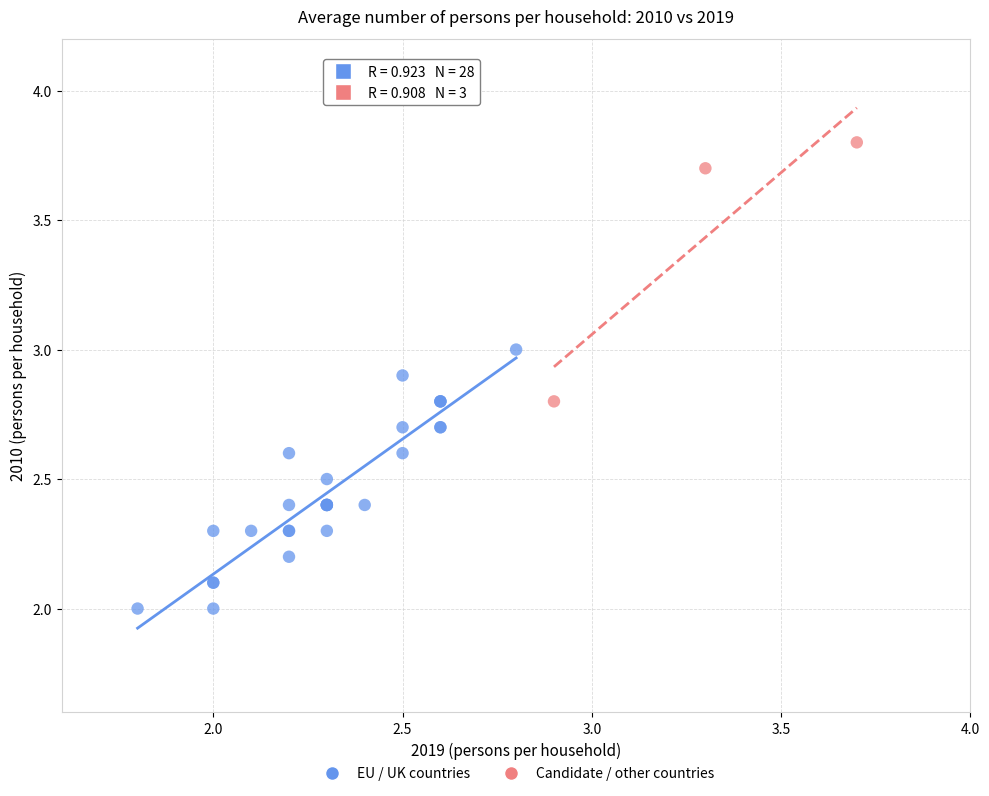

Which series reaches the minimum Y coordinate?

EU / UK countries